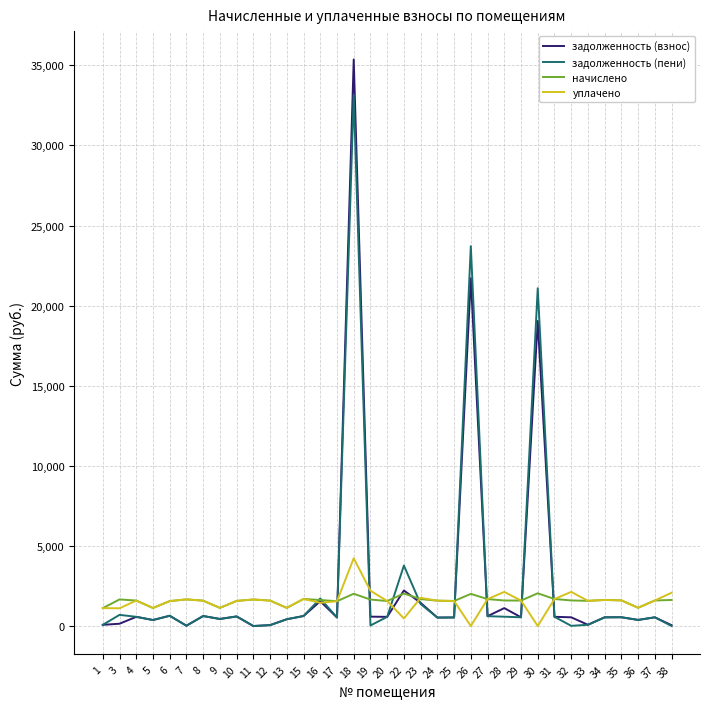

How many lines are shown in the chart?

4